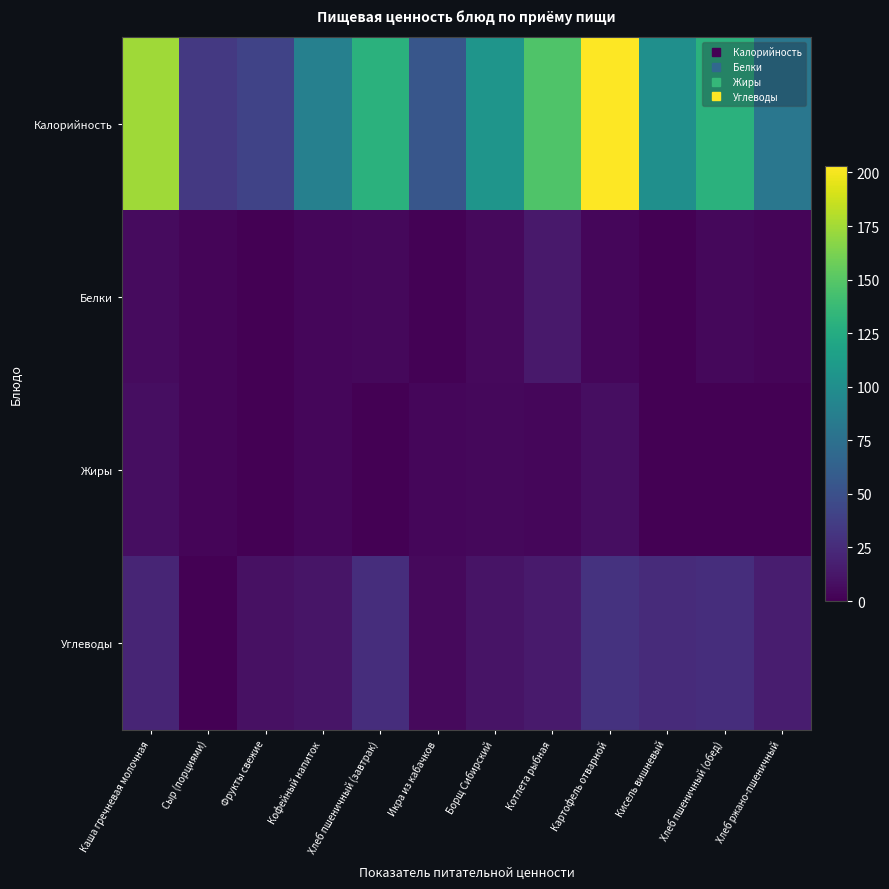

How many distinct data groups are displayed?

4